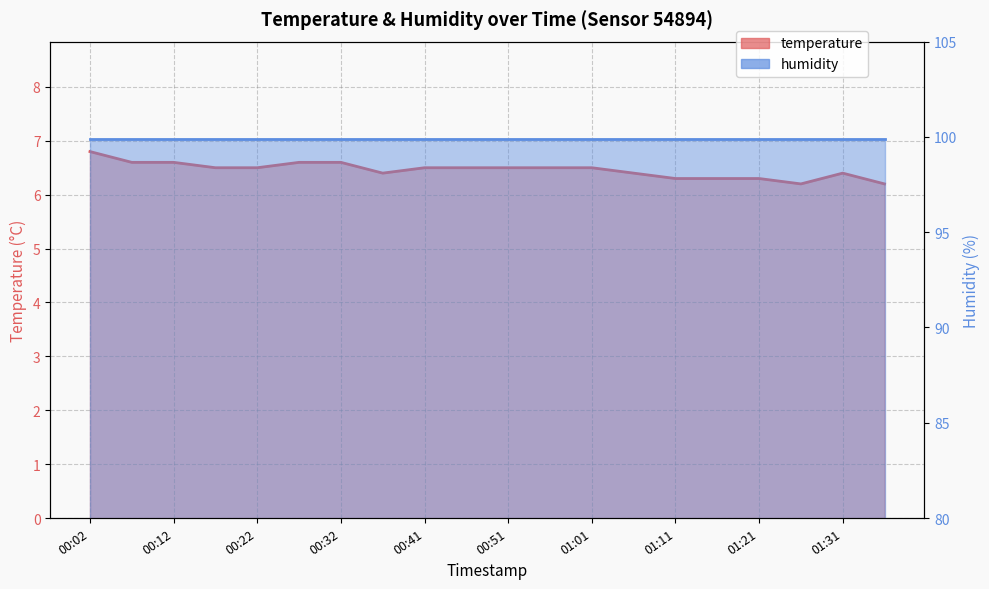

What is the change in value from 01:06 to 01:11?

-0.1